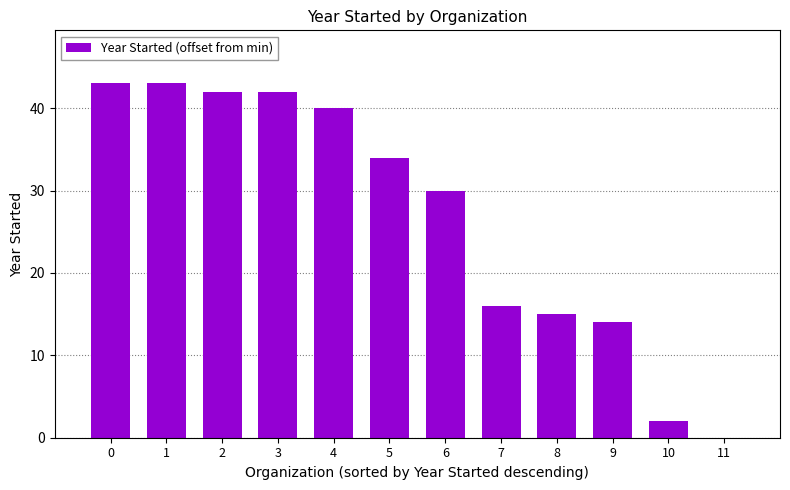

The chart shows a value of 0 at 11. True or false?

True